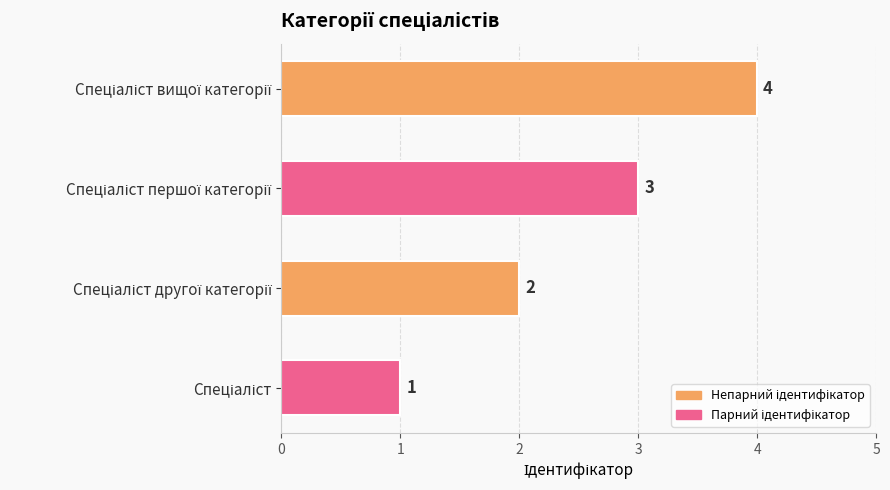

What is the maximum value shown in the chart?

4